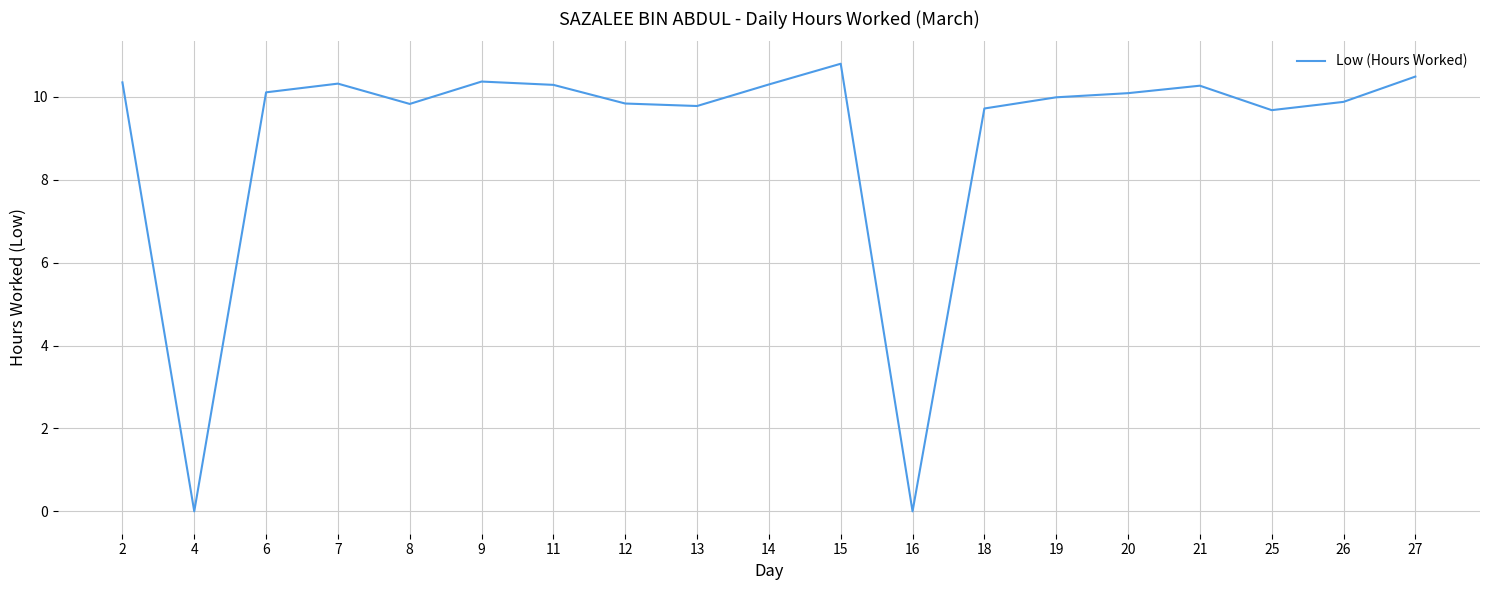

The value at 13 is 2.3. True or false?

False